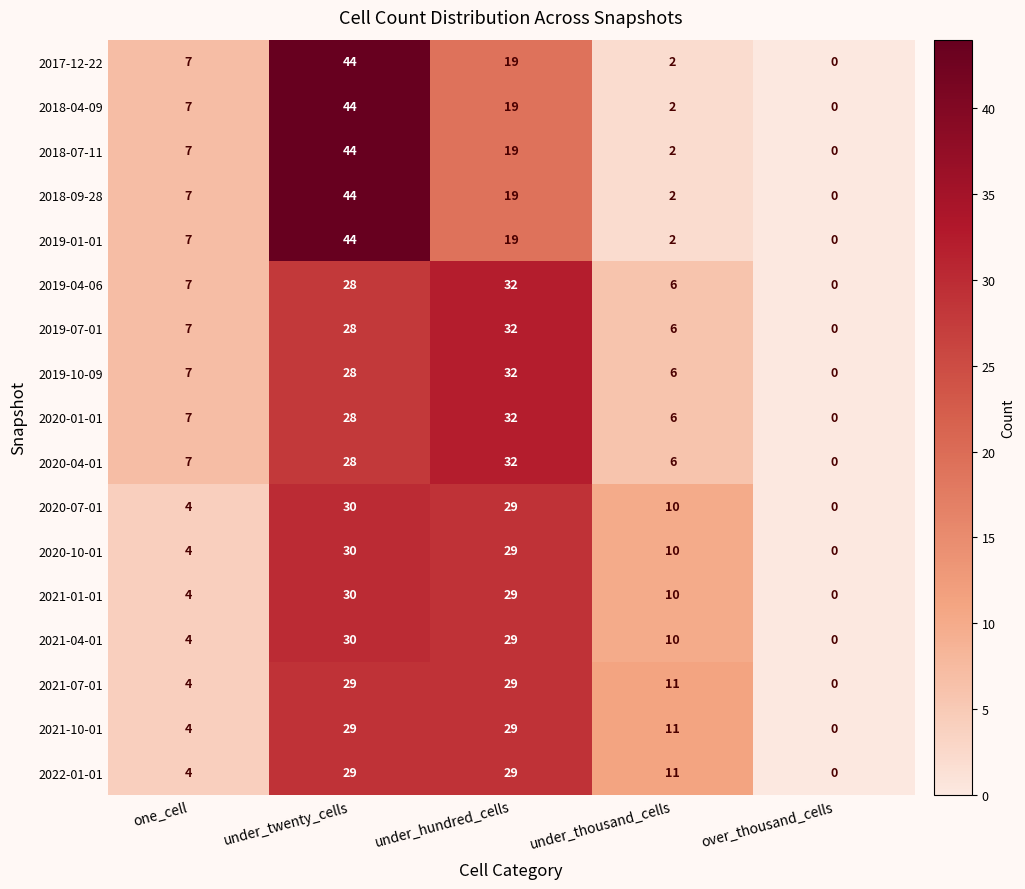

How many values in 2017-12-22 are above zero?

4